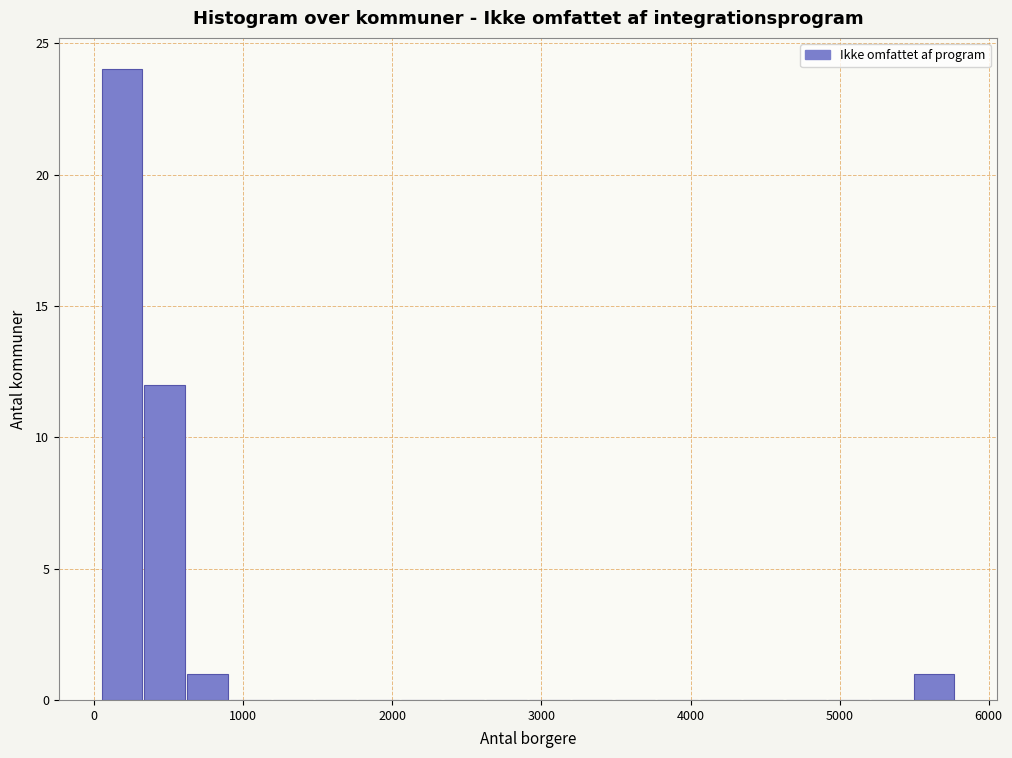

Read against the x-axis, roughly where is the centre of the tallest bar?

200